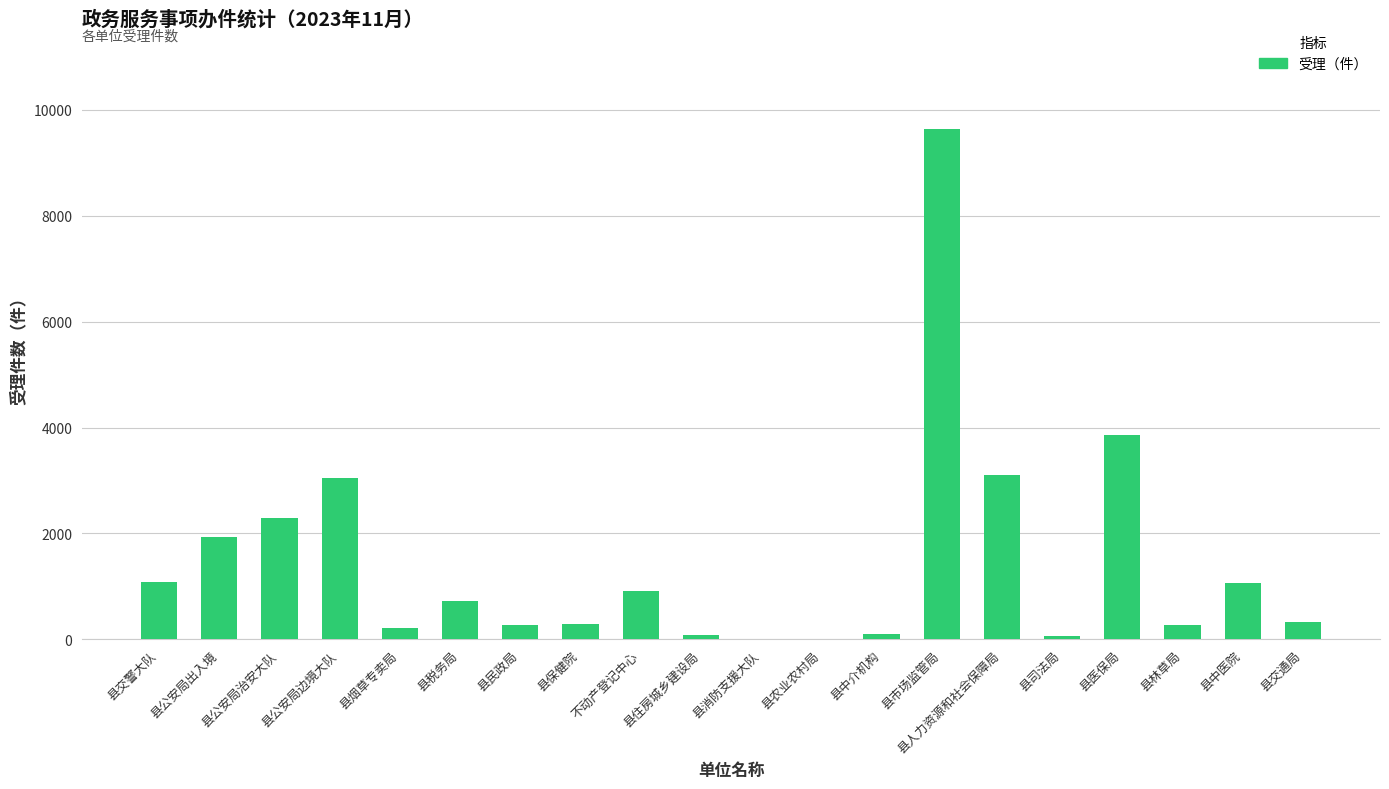

What is the greatest value displayed?

9640